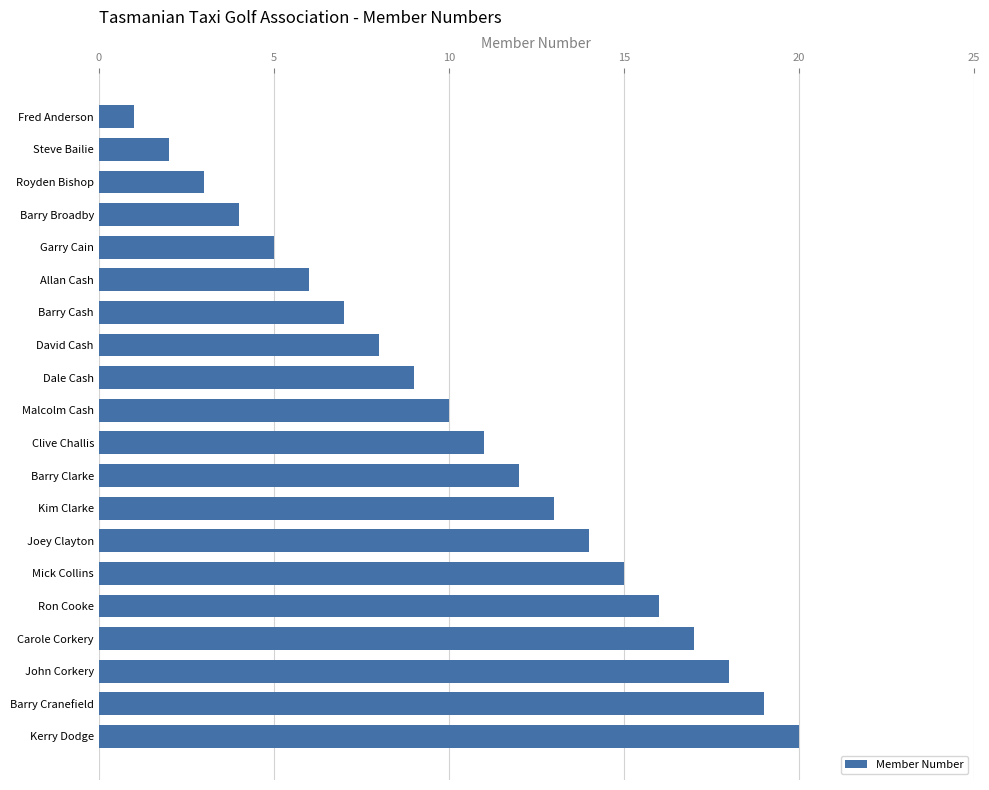

What is the sum of all values?

210